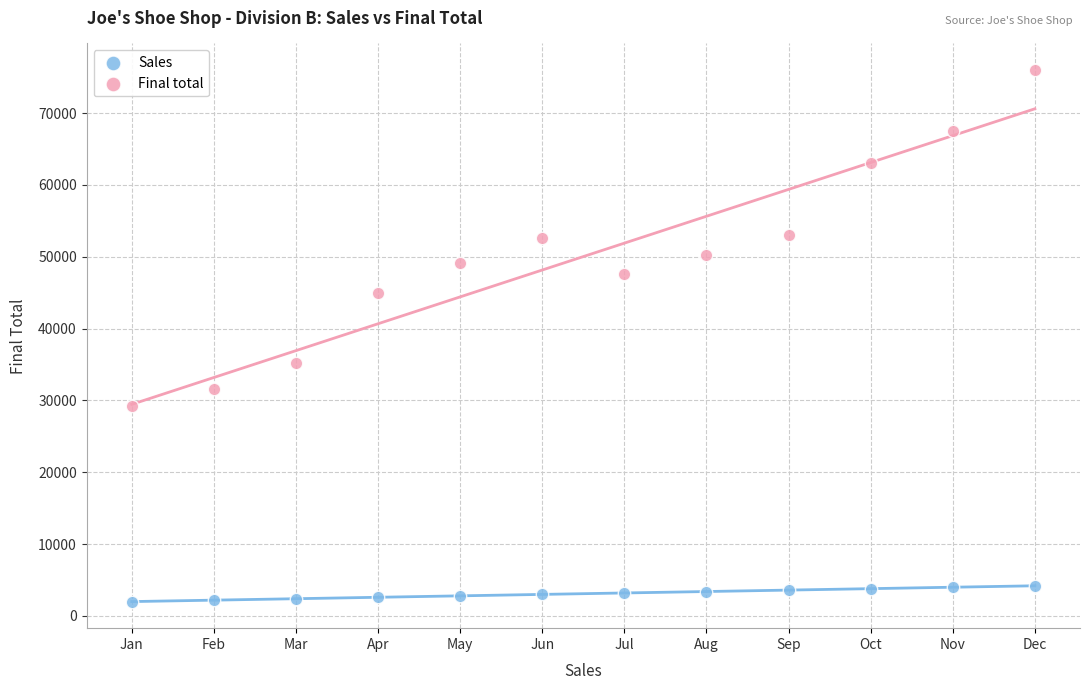

Which series reaches the maximum Y coordinate?

Final total